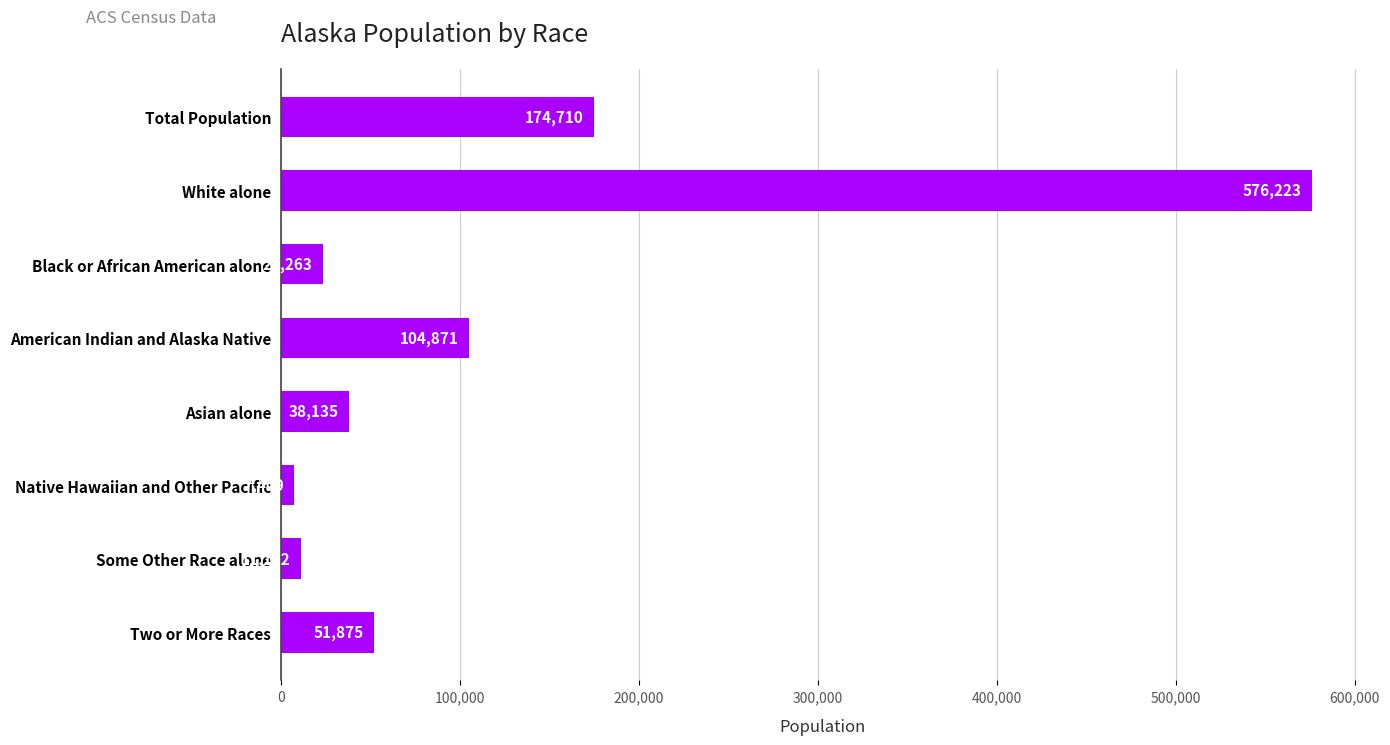

List the labels in order of value, largest first.

White alone, Total Population, American Indian and Alaska Native, Two or More Races, Asian alone, Black or African American alone, Some Other Race alone, Native Hawaiian and Other Pacific